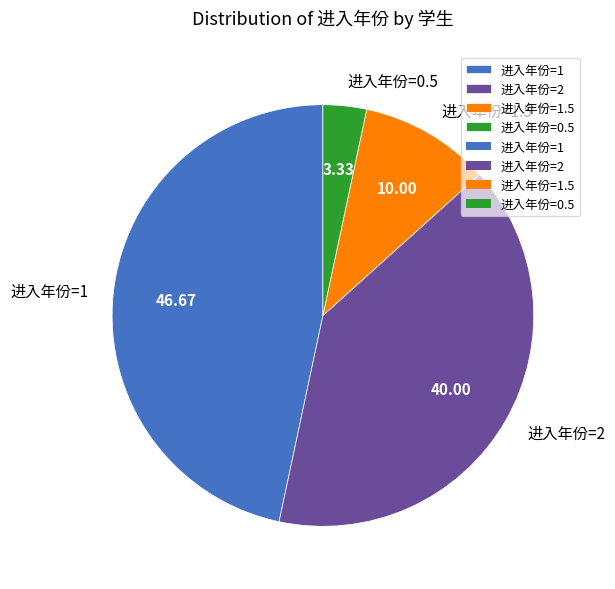

What is the ratio of the value at 进入年份=1 to the value at 进入年份=1.5?

4.7